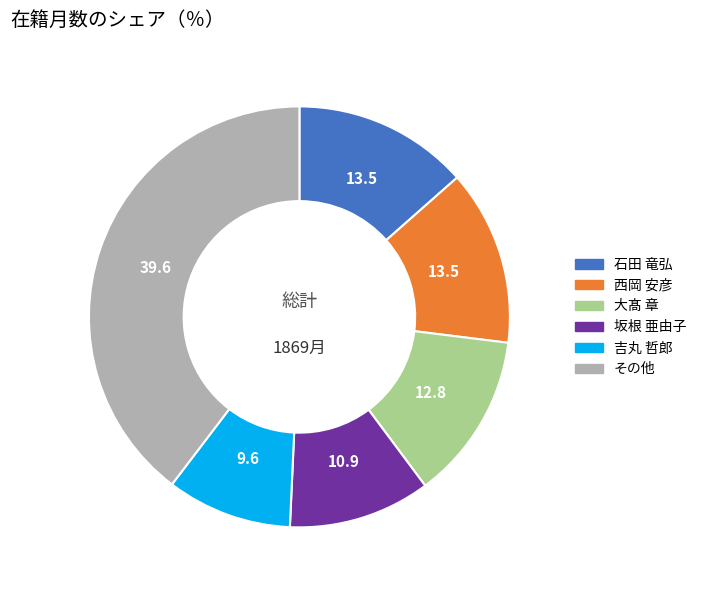

How many segments does this pie chart have?

6